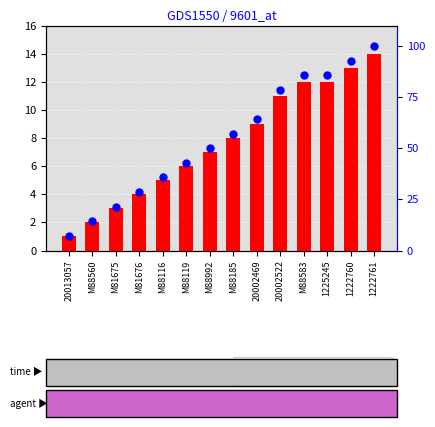

Which series has the widest spread of Y values?

percentile rank within the sample